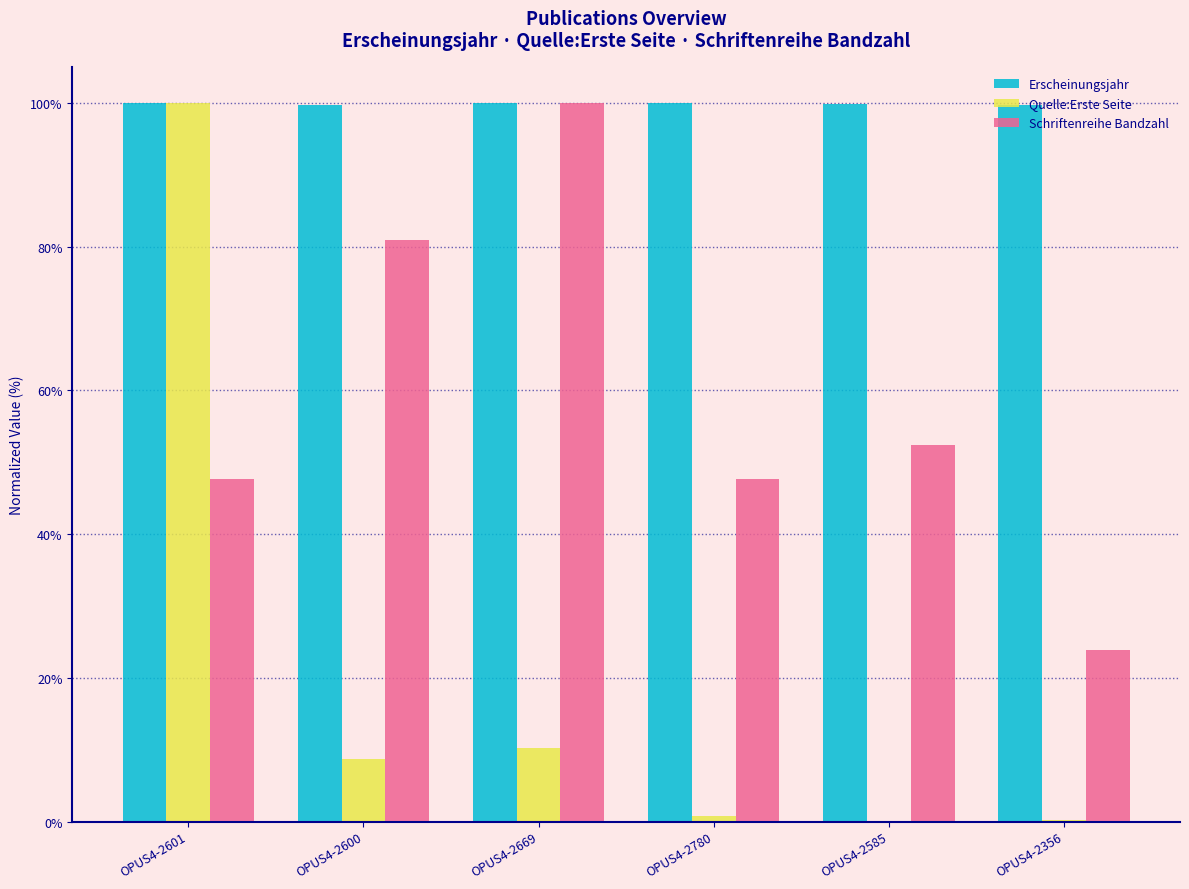

How many groups of bars are there?

6